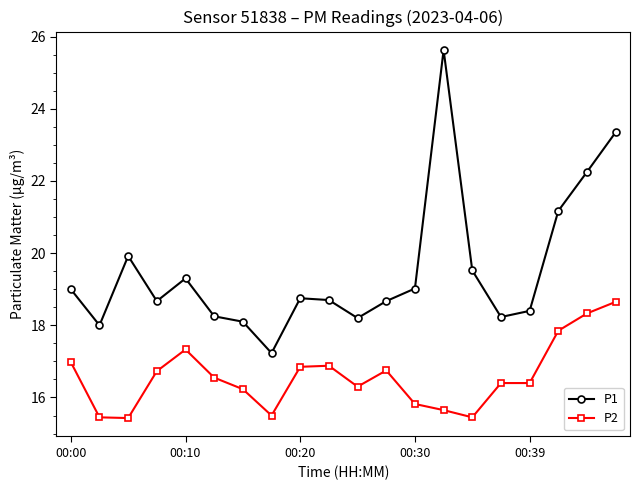

Which series has the largest total across all categories?

P1